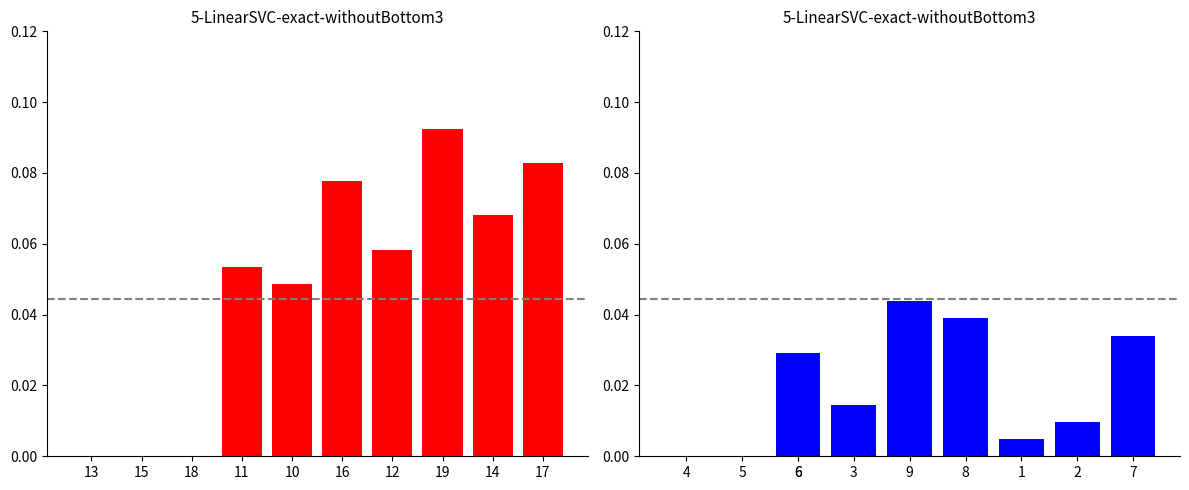

The right series series shows 0.0 at 14. True or false?

False